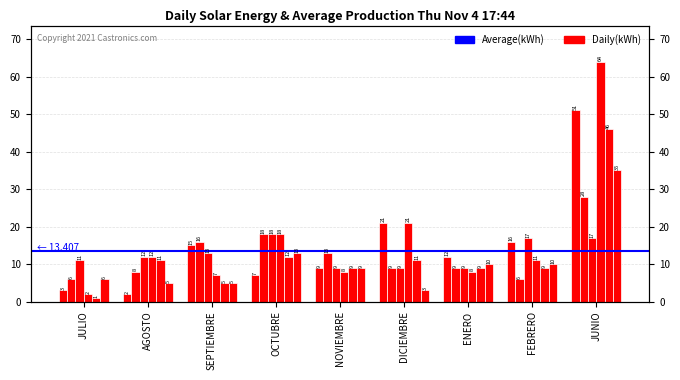

What is the total value across all series at OCTUBRE?

86